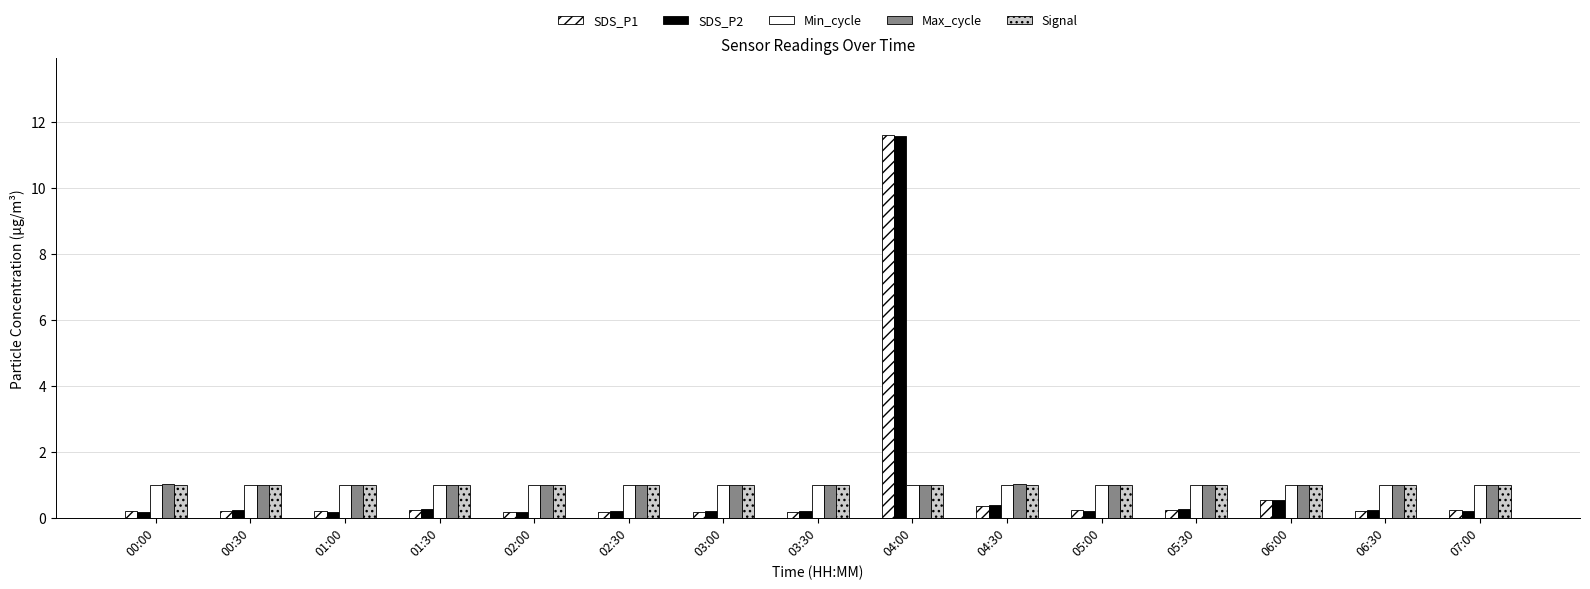

How many groups of bars are there?

15